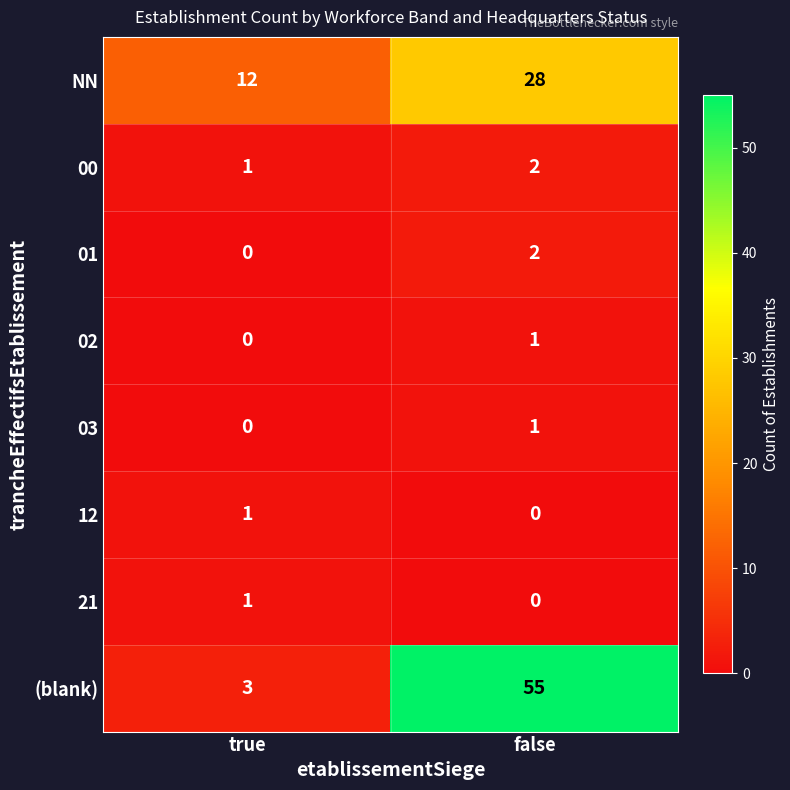

What is the average value of the NN series?

20